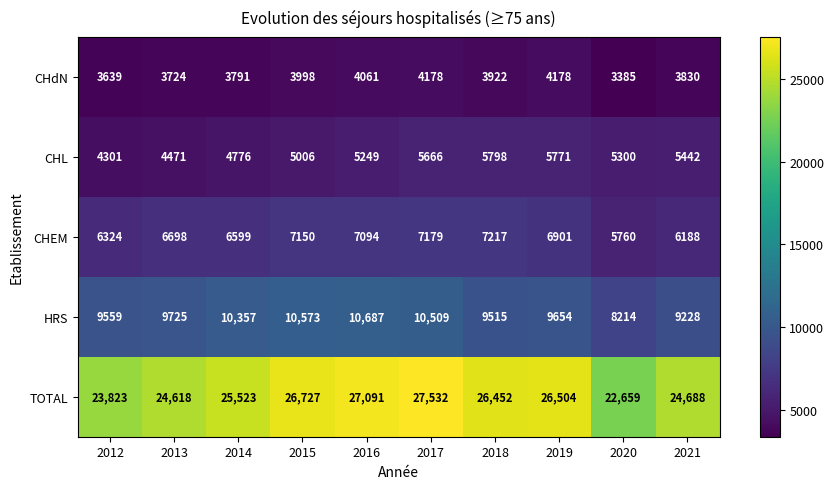

What is the spread (max minus min) of values at 2019?

22326